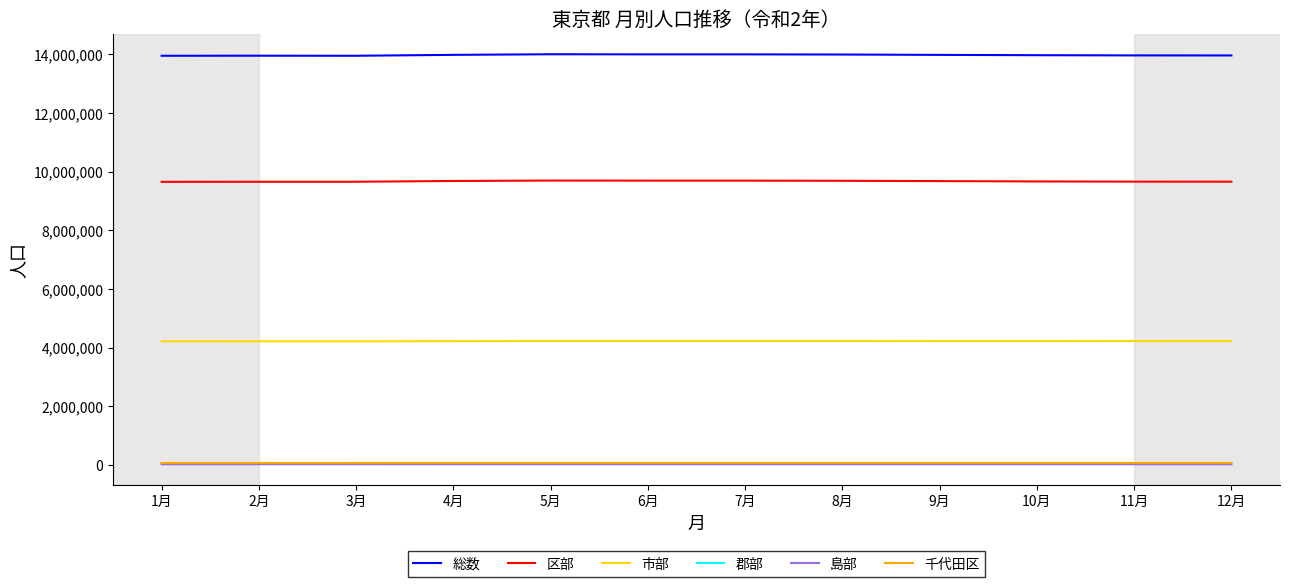

True or false: 区部 and 市部 cross at least once.

False